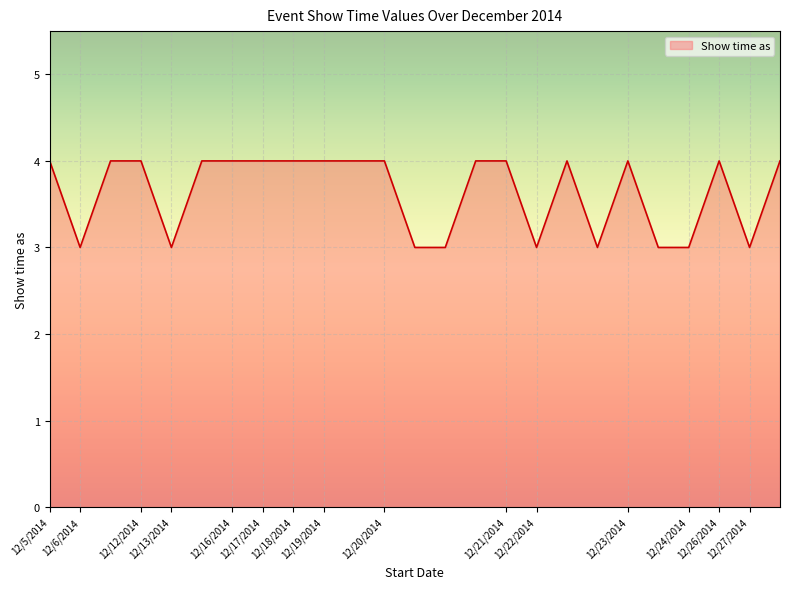

What is the greatest value displayed?

4